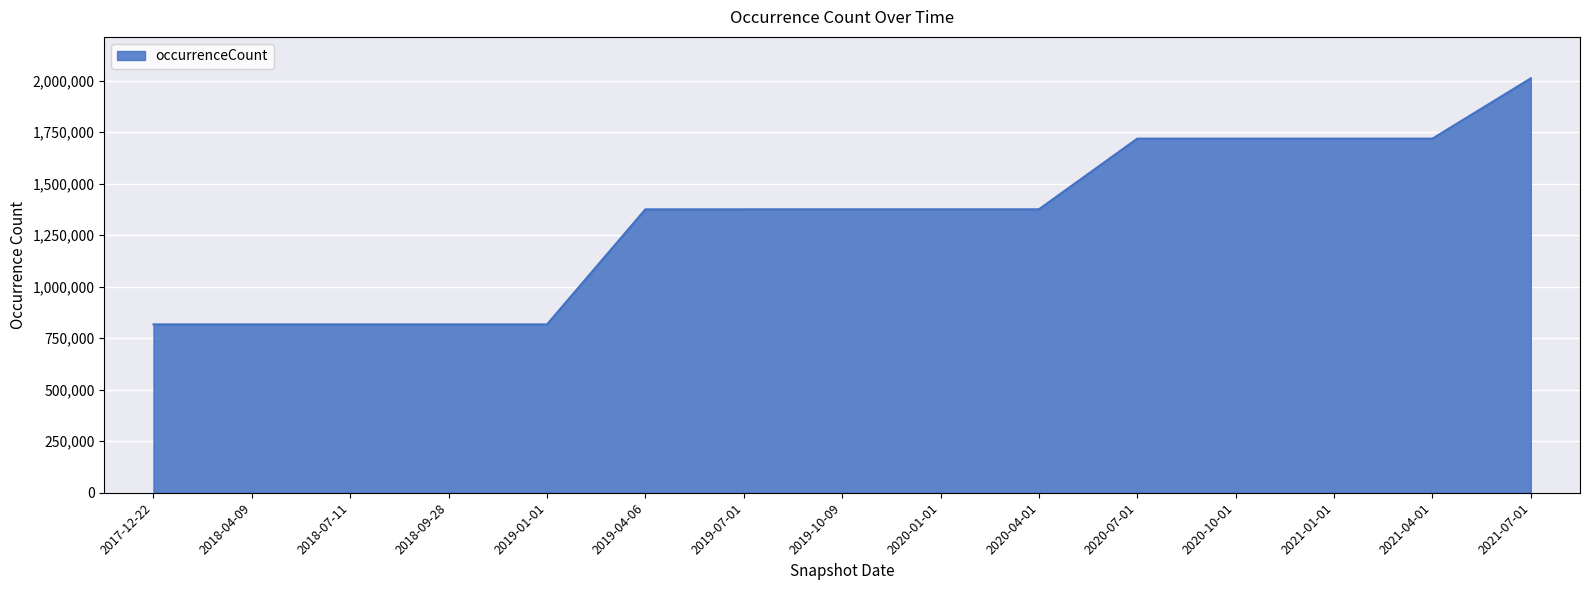

Between 2019-04-06 and 2021-01-01, which is larger?

2021-01-01